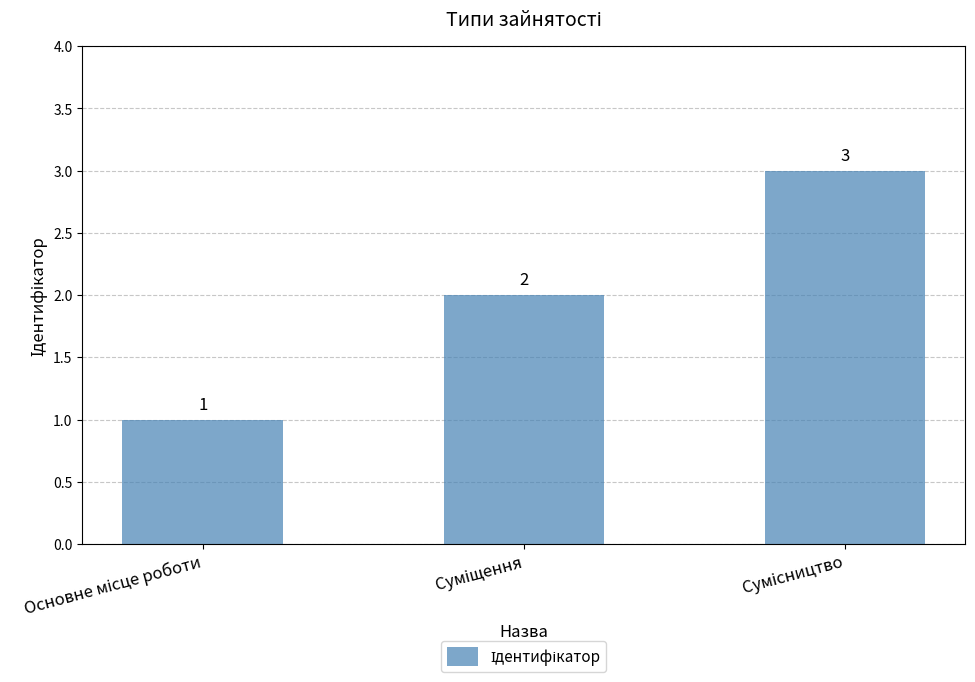

Are the bars grouped side by side (vs. stacked)?

No